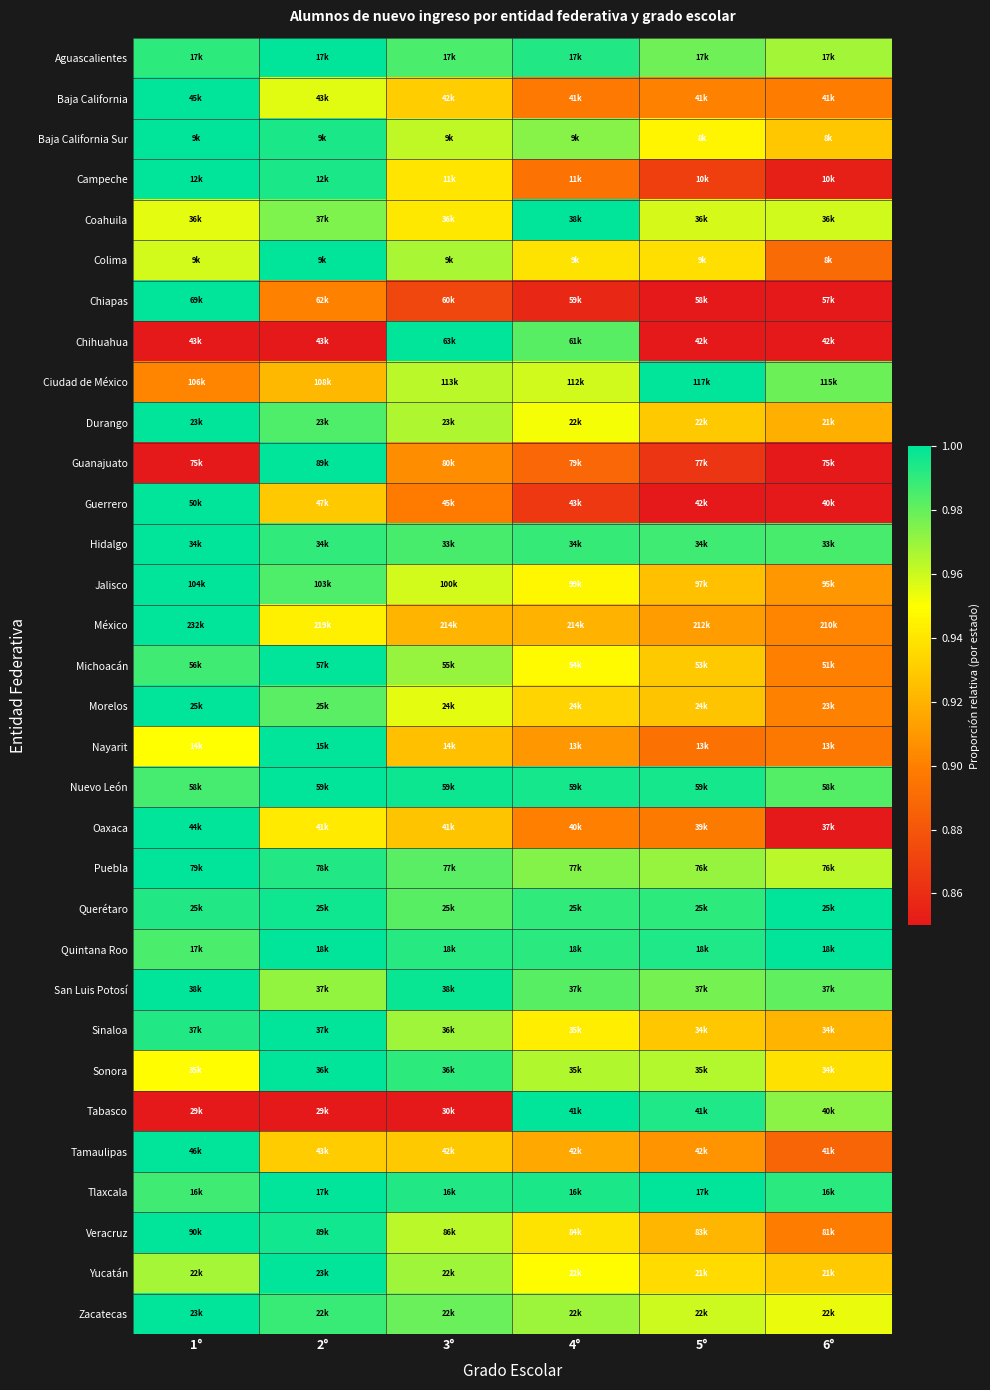

Rank the series by their maximum value, from lowest to highest.

Aguascalientes, Baja California, Baja California Sur, Campeche, Coahuila, Colima, Chiapas, Chihuahua, Ciudad de México, Durango, Guanajuato, Guerrero, Hidalgo, Jalisco, México, Michoacán, Morelos, Nayarit, Nuevo León, Oaxaca, Puebla, Querétaro, Quintana Roo, San Luis Potosí, Sinaloa, Sonora, Tabasco, Tamaulipas, Tlaxcala, Veracruz, Yucatán, Zacatecas